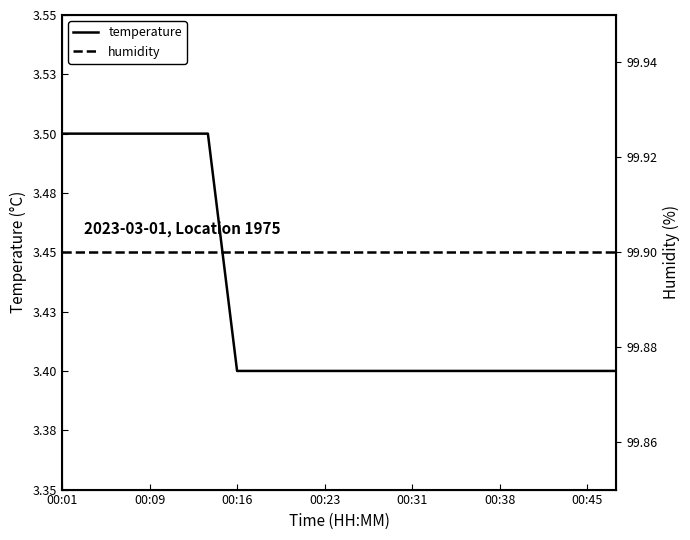

What is the sum of the humidity values at 7 and 14?

199.8